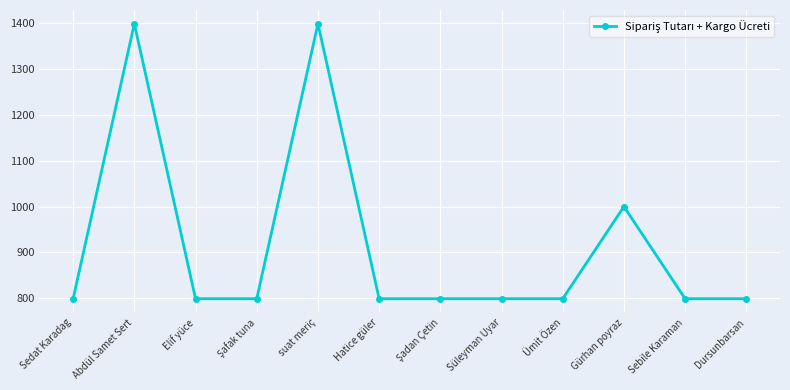

What is the difference between the values at suat meriç and Hatice güler?

600